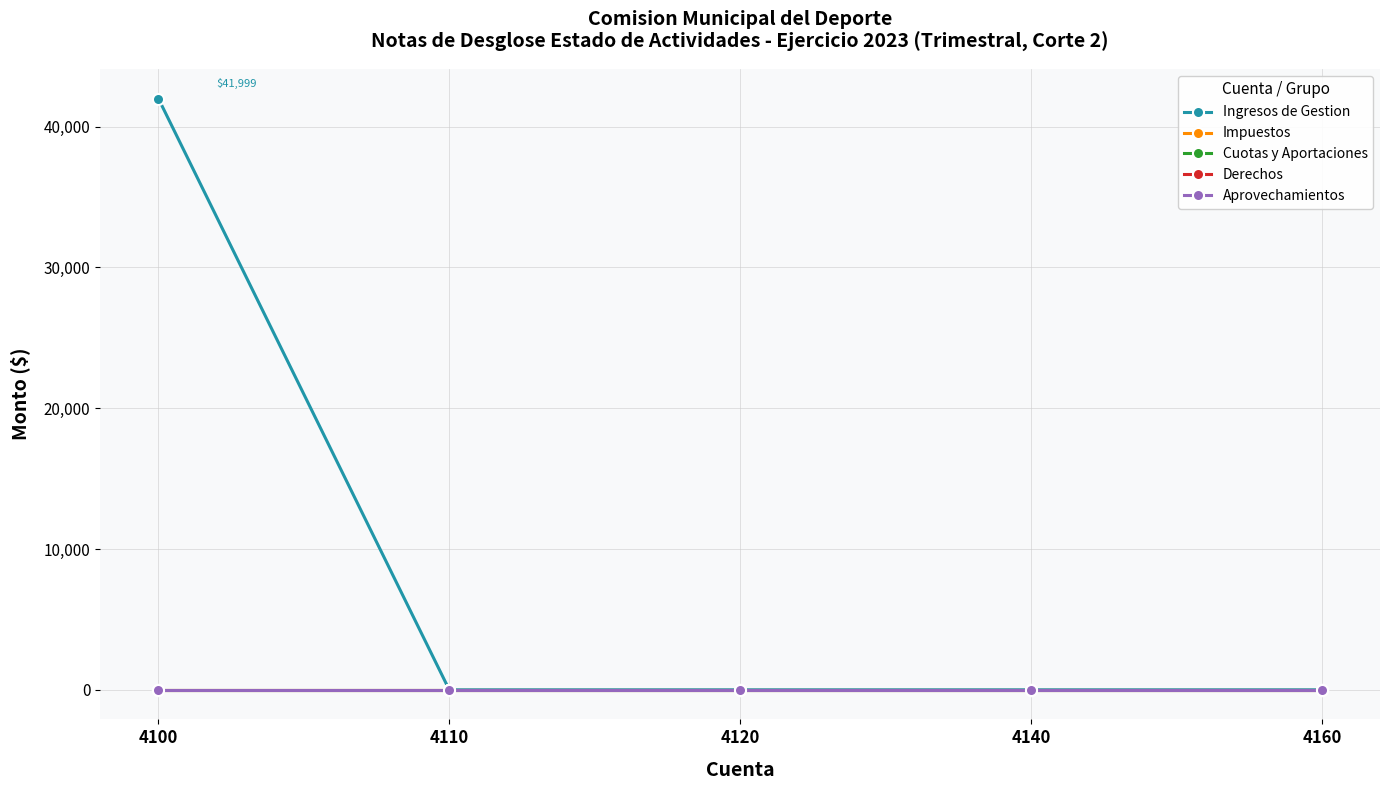

At which label is Impuestos closest to 0?

4100